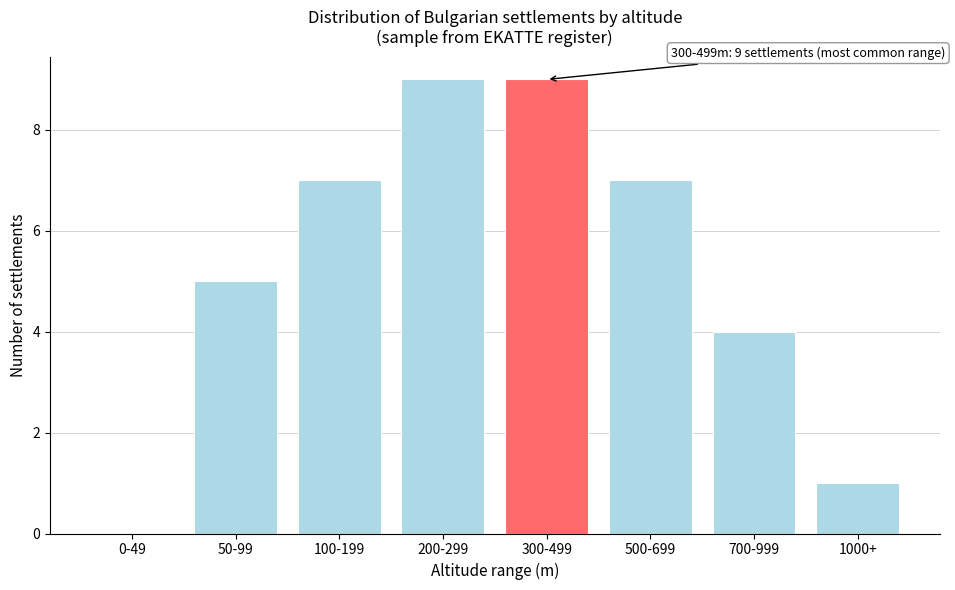

Reading right to left, list all the values displayed in this chart.

1000+=1	700-999=4	500-699=7	300-499=9	200-299=9	100-199=7	50-99=5	0-49=0